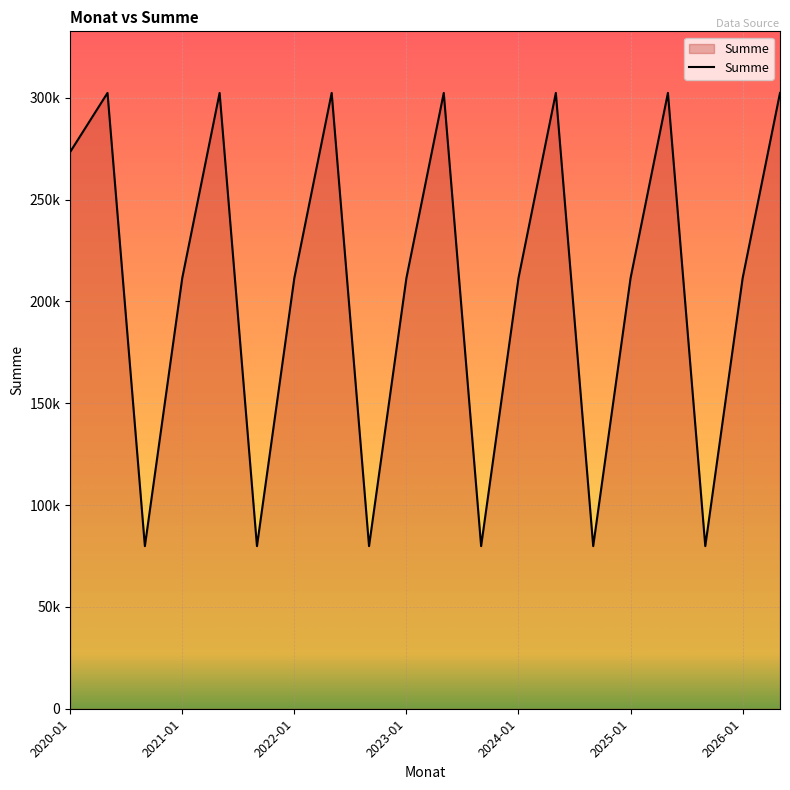

Does the chart display data point markers on the line(s)?

No